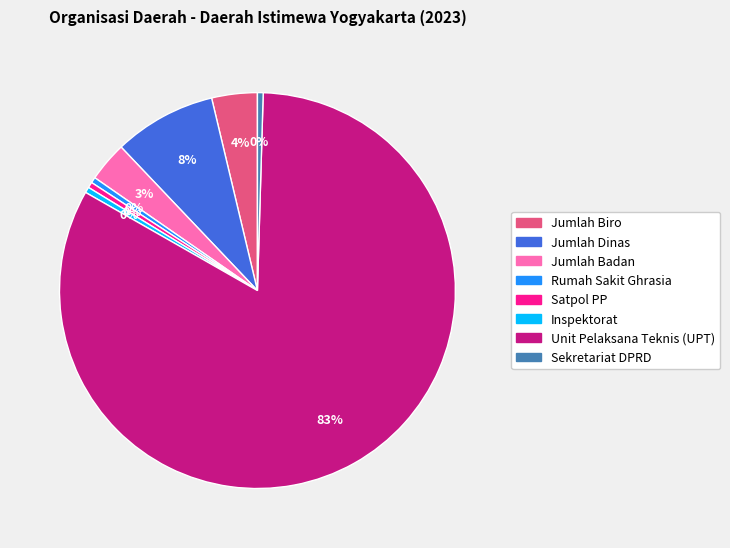

Is it true that Unit Pelaksana Teknis (UPT) is 83% of the pie?

True